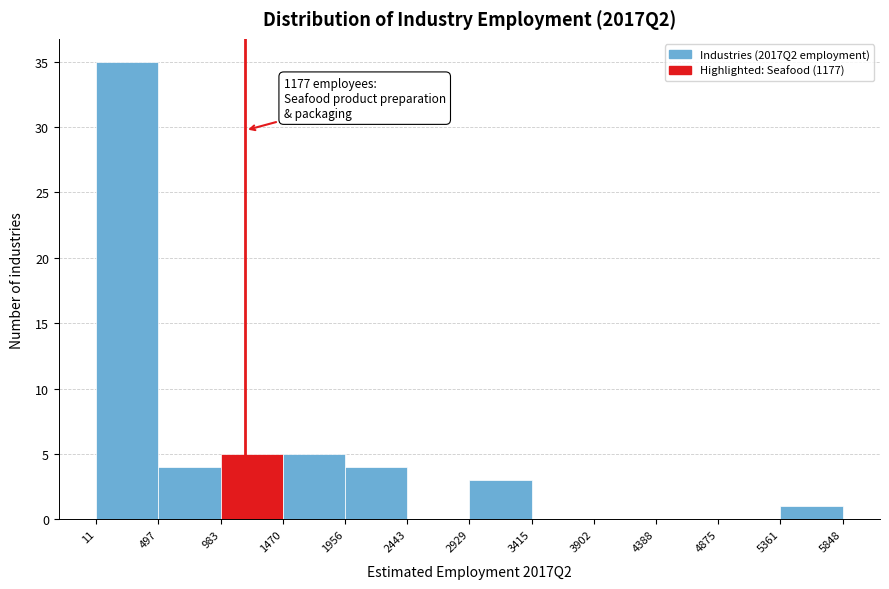

Which range on the x-axis has the tallest bar?

11 to 497